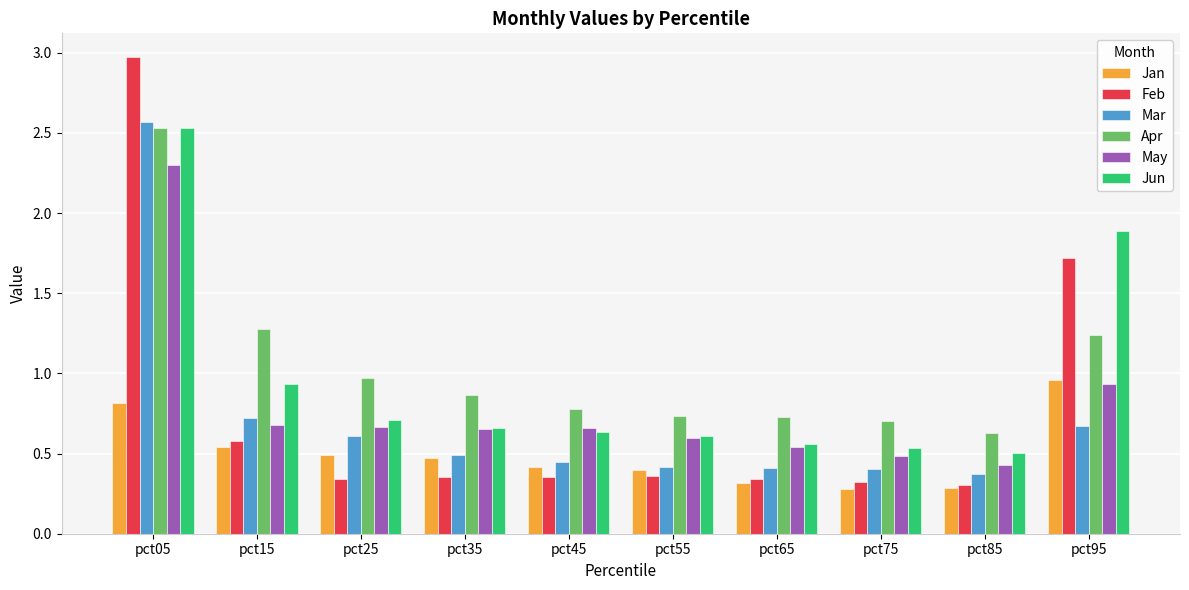

Is it true that Feb equals 0.4 at pct45?

True